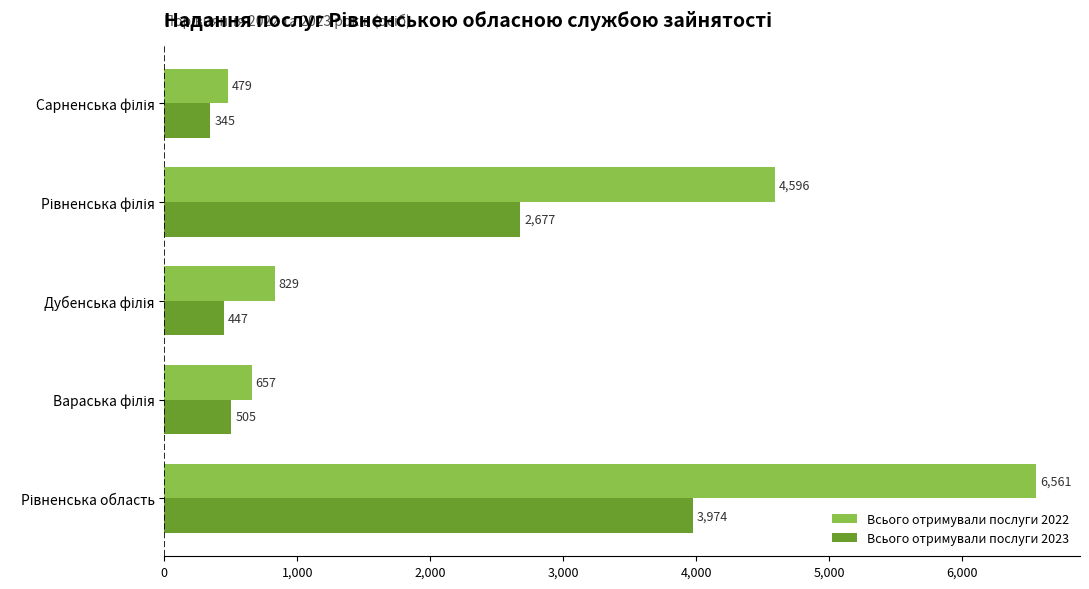

Rank the series by their average value, from highest to lowest.

Всього отримували послуги 2022, Всього отримували послуги 2023